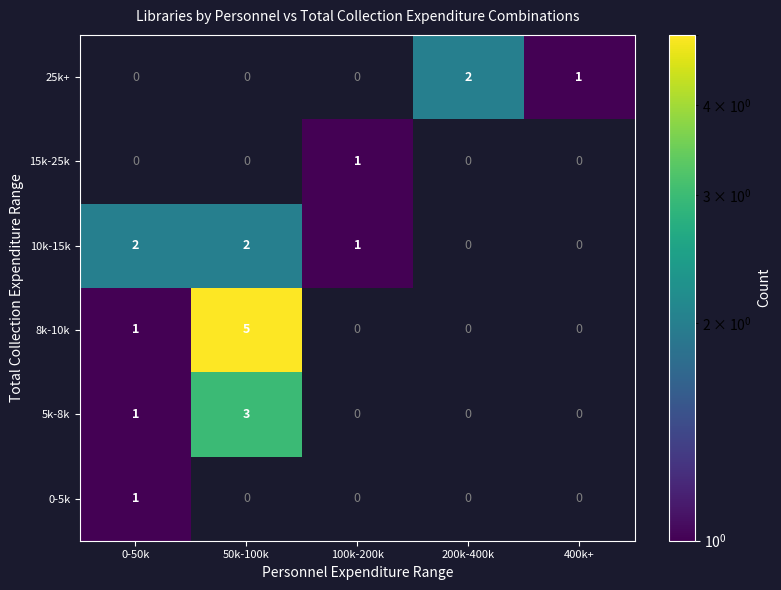

How many categories are shown in the chart?

5